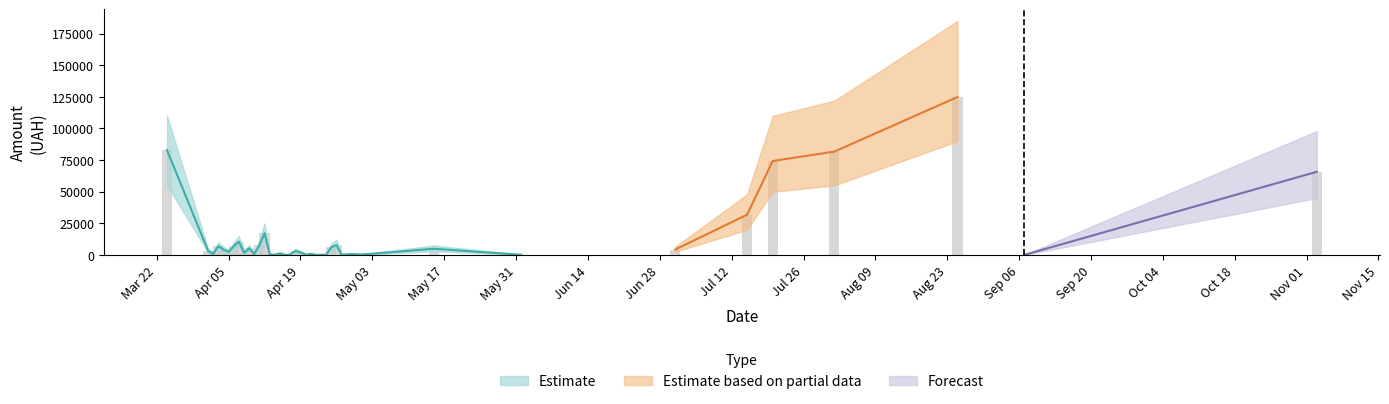

Are the bars horizontal?

No